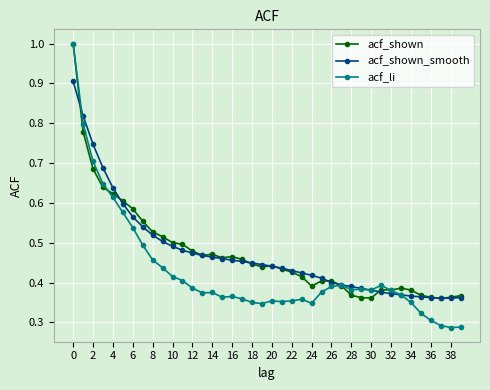

Which series has the widest spread of values?

acf_li